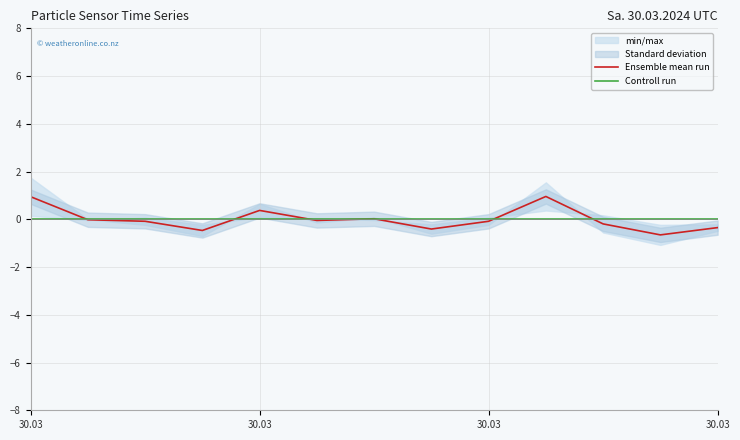

Does the chart have visible grid lines?

Yes